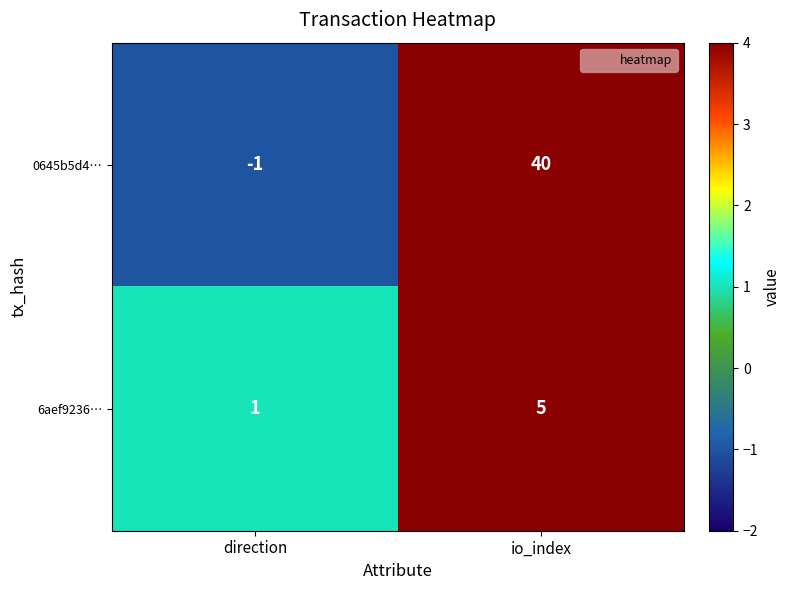

What value does the 6aef9236… series have at io_index?

5